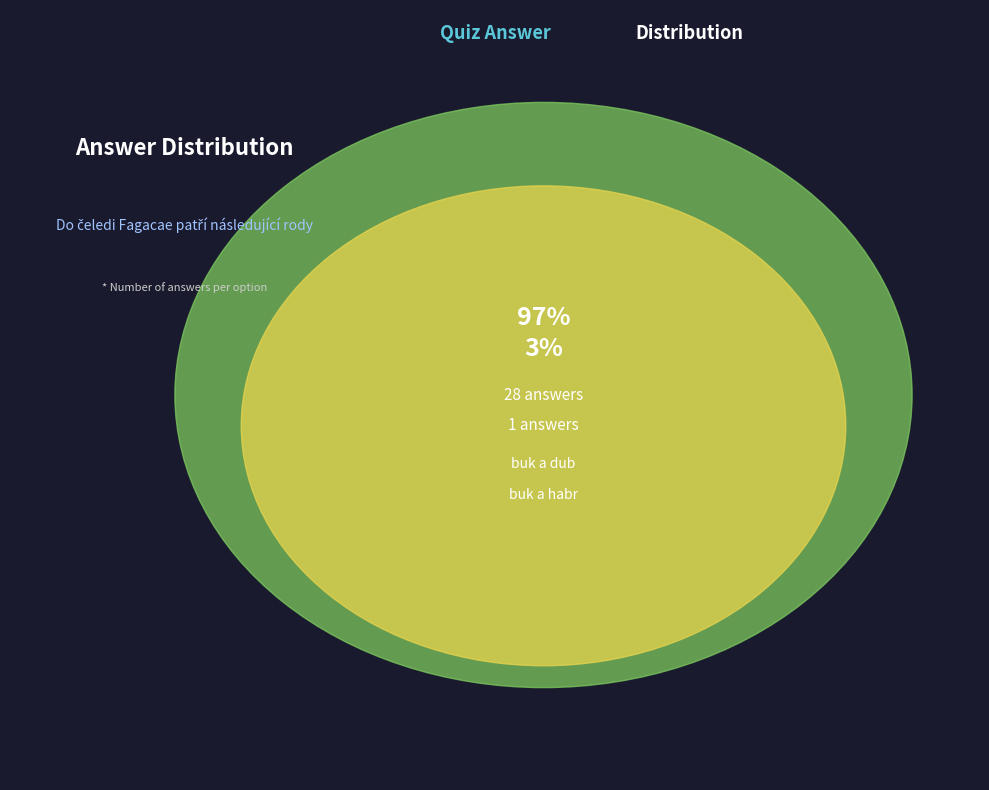

Which slice is the largest?

buk a dub